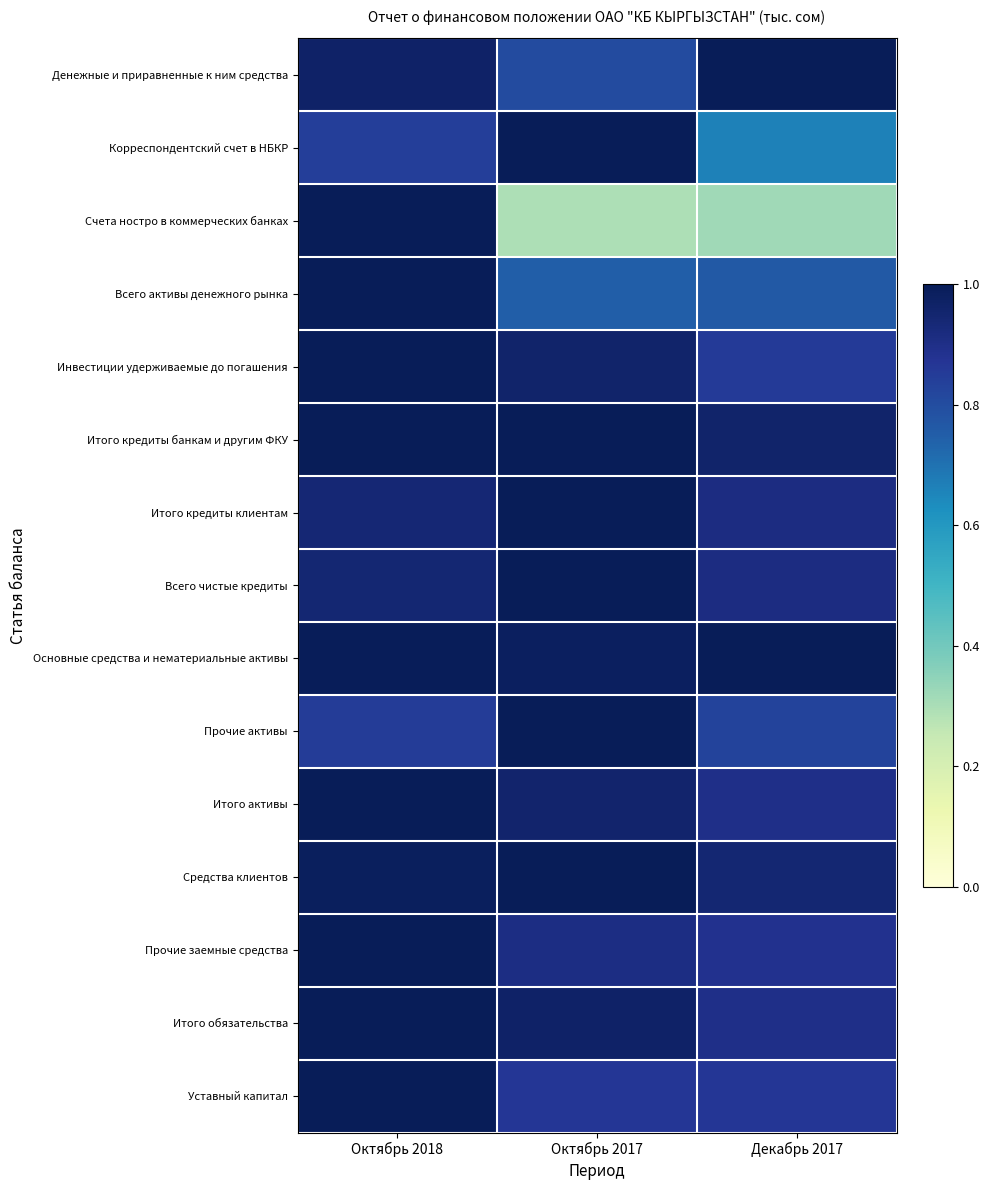

Reading left to right, transcribe all the data shown in this chart.

Денежные и приравненные к ним средства: Октябрь 2018=1.0	Октябрь 2017=0.8	Декабрь 2017=1.0
Корреспондентский счет в НБКР: Октябрь 2018=0.8	Октябрь 2017=1.0	Декабрь 2017=0.7
Счета ностро в коммерческих банках: Октябрь 2018=1.0	Октябрь 2017=0.3	Декабрь 2017=0.3
Всего активы денежного рынка: Октябрь 2018=1.0	Октябрь 2017=0.7	Декабрь 2017=0.8
Инвестиции удерживаемые до погашения: Октябрь 2018=1.0	Октябрь 2017=1.0	Декабрь 2017=0.9
Итого кредиты банкам и другим ФКУ: Октябрь 2018=1.0	Октябрь 2017=1.0	Декабрь 2017=1.0
Итого кредиты клиентам: Октябрь 2018=0.9	Октябрь 2017=1.0	Декабрь 2017=0.9
Всего чистые кредиты: Октябрь 2018=0.9	Октябрь 2017=1.0	Декабрь 2017=0.9
Основные средства и нематериальные активы: Октябрь 2018=1.0	Октябрь 2017=1.0	Декабрь 2017=1.0
Прочие активы: Октябрь 2018=0.8	Октябрь 2017=1.0	Декабрь 2017=0.8
Итого активы: Октябрь 2018=1.0	Октябрь 2017=1.0	Декабрь 2017=0.9
Средства клиентов: Октябрь 2018=1.0	Октябрь 2017=1.0	Декабрь 2017=0.9
Прочие заемные средства: Октябрь 2018=1.0	Октябрь 2017=0.9	Декабрь 2017=0.9
Итого обязательства: Октябрь 2018=1.0	Октябрь 2017=1.0	Декабрь 2017=0.9
Уставный капитал: Октябрь 2018=1.0	Октябрь 2017=0.9	Декабрь 2017=0.9